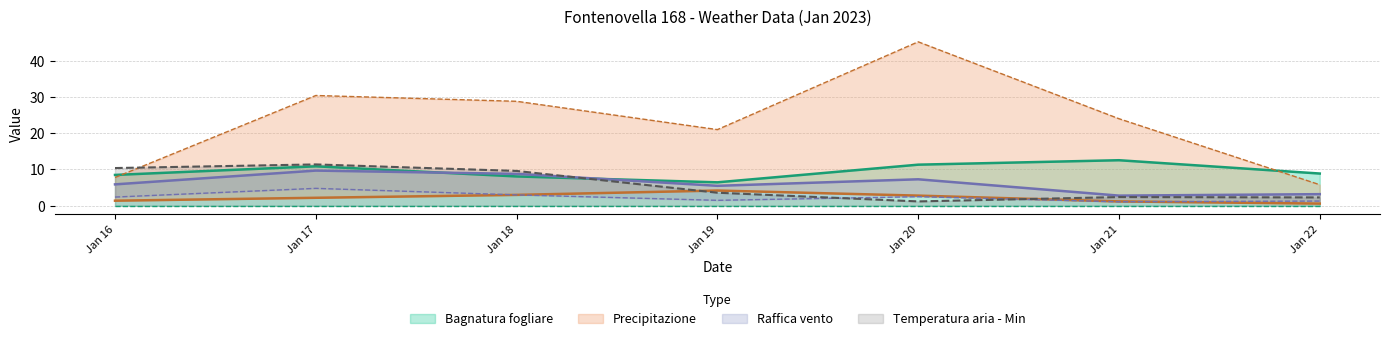

The value of Bagnatura fogliare at Jan 16 is 2.6. True or false?

False